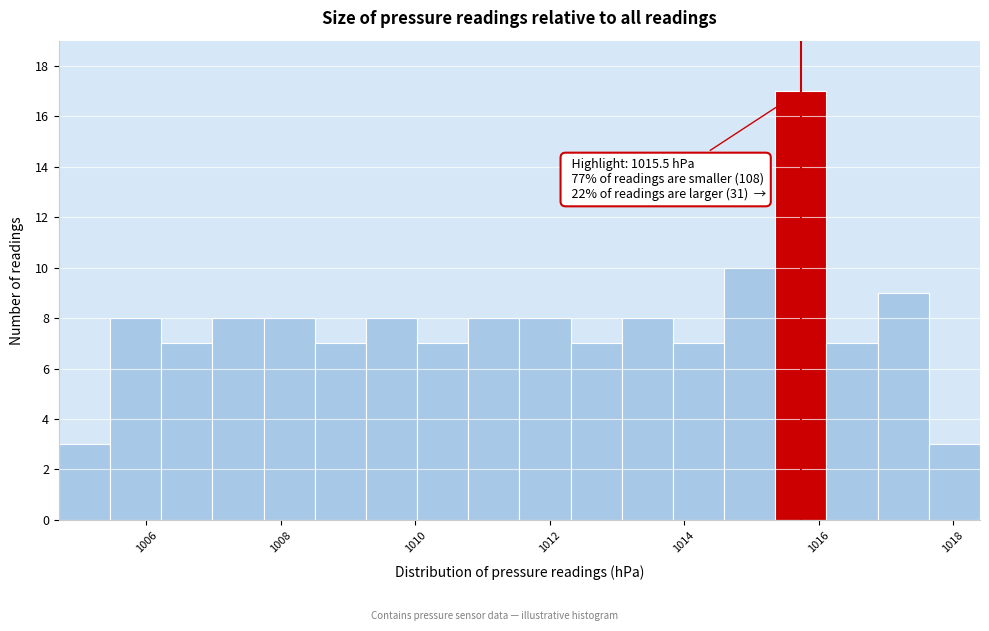

Read against the x-axis, roughly where is the centre of the tallest bar?

1015.8